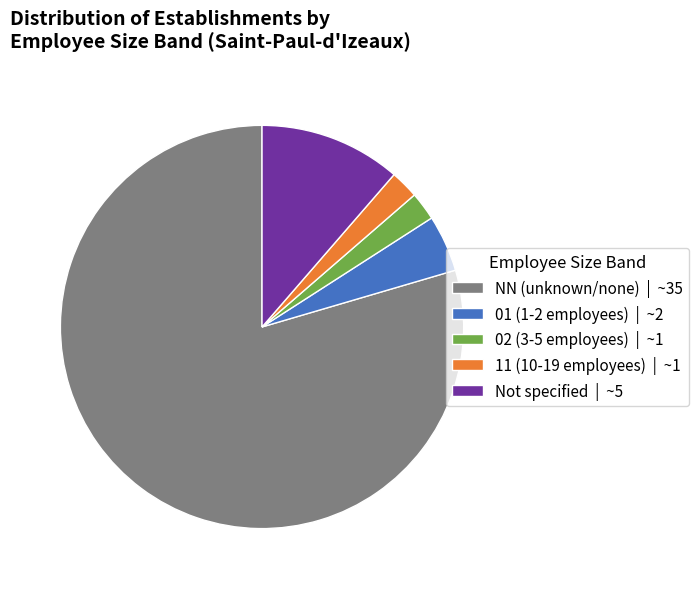

True or false: 01 (1-2 employees) | ~2 accounts for 16% of the total.

False